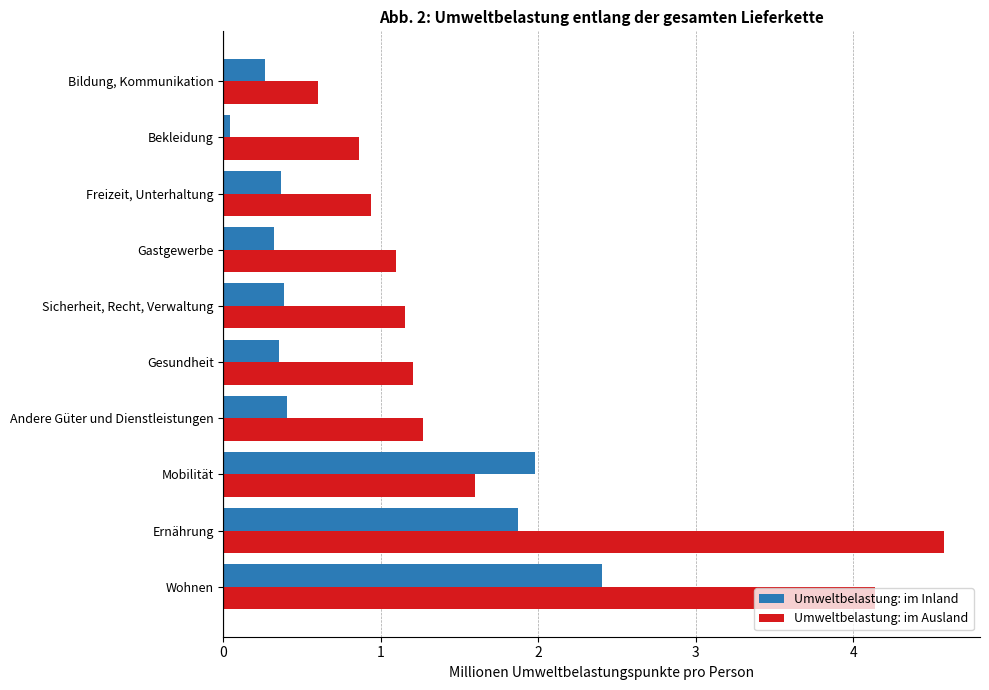

What is the difference between the highest and lowest values at Andere Güter und Dienstleistungen?

0.9